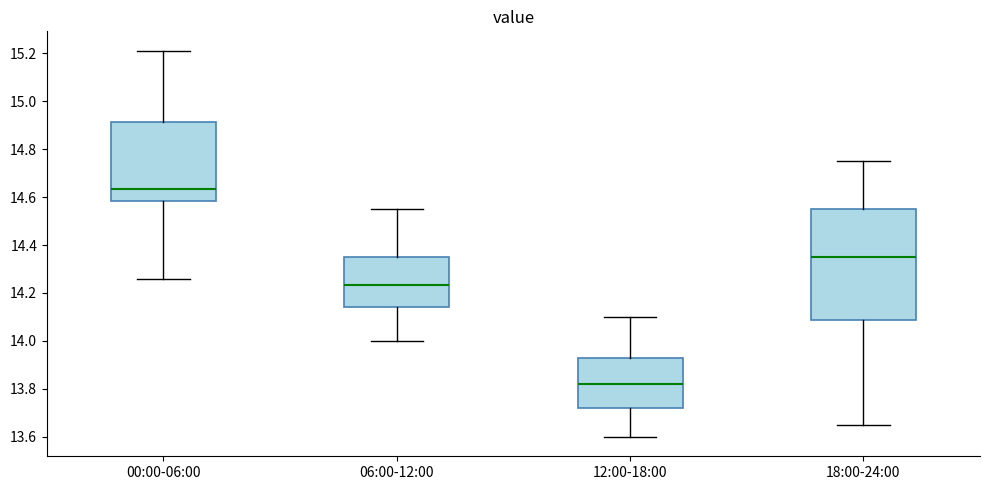

Where is the upper edge of the box for 18:00-24:00 on the y-axis? The values are not printed on the chart, so give them approximately, as read against the axis.

14.56